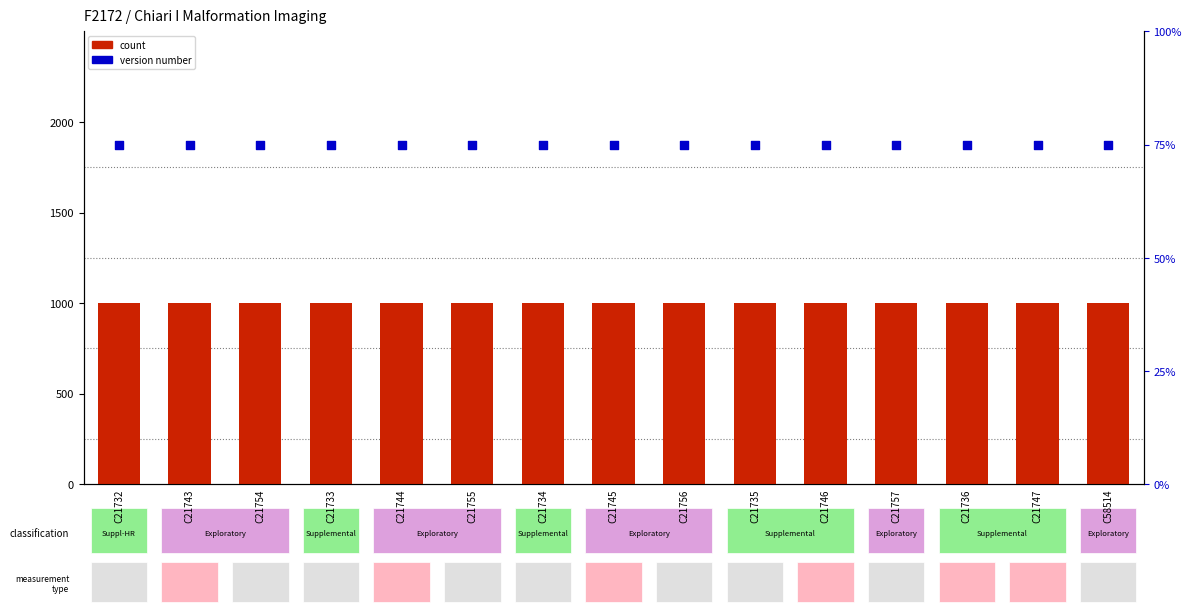

What are all the series names shown in the legend?

count, version number